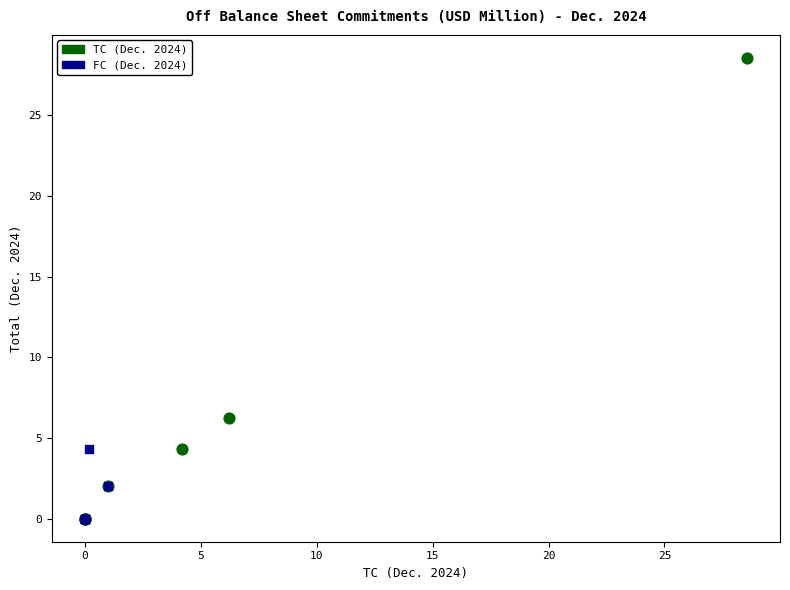

What are all the series names shown in the legend?

TC (Dec. 2024), FC (Dec. 2024)